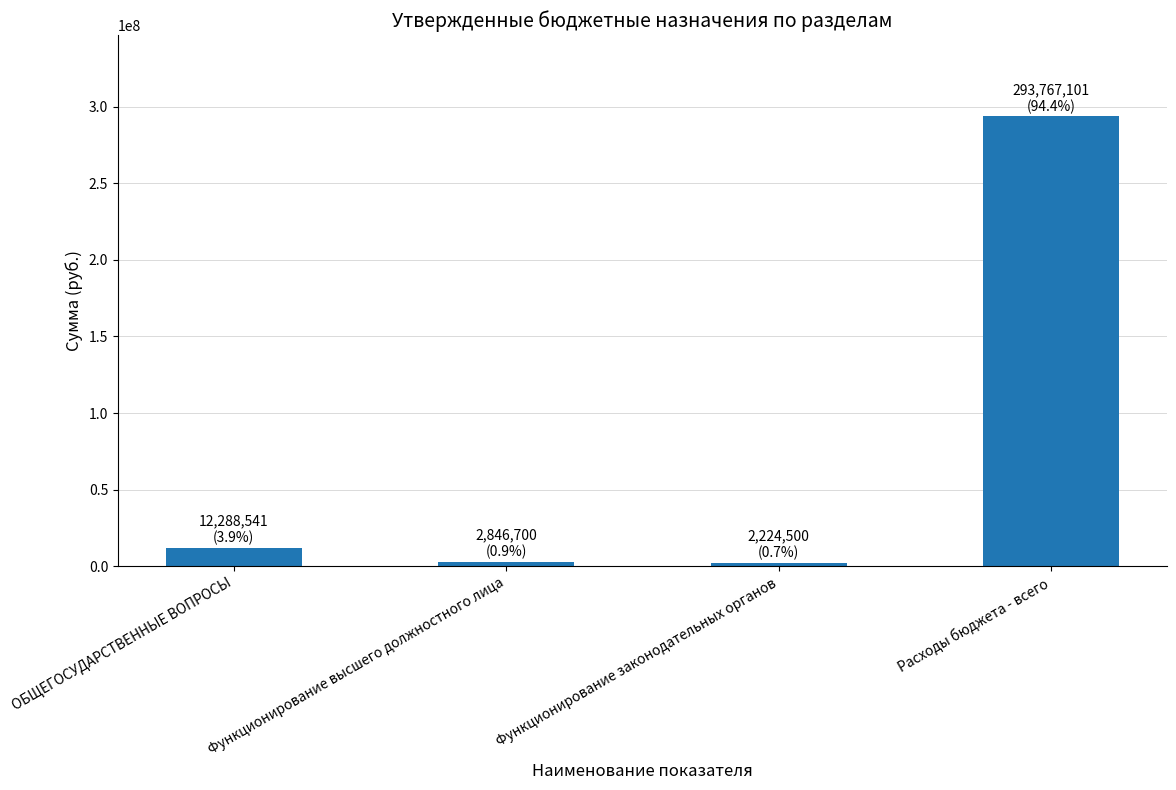

The value at ОБЩЕГОСУДАРСТВЕННЫЕ ВОПРОСЫ is 12288540.7. True or false?

True